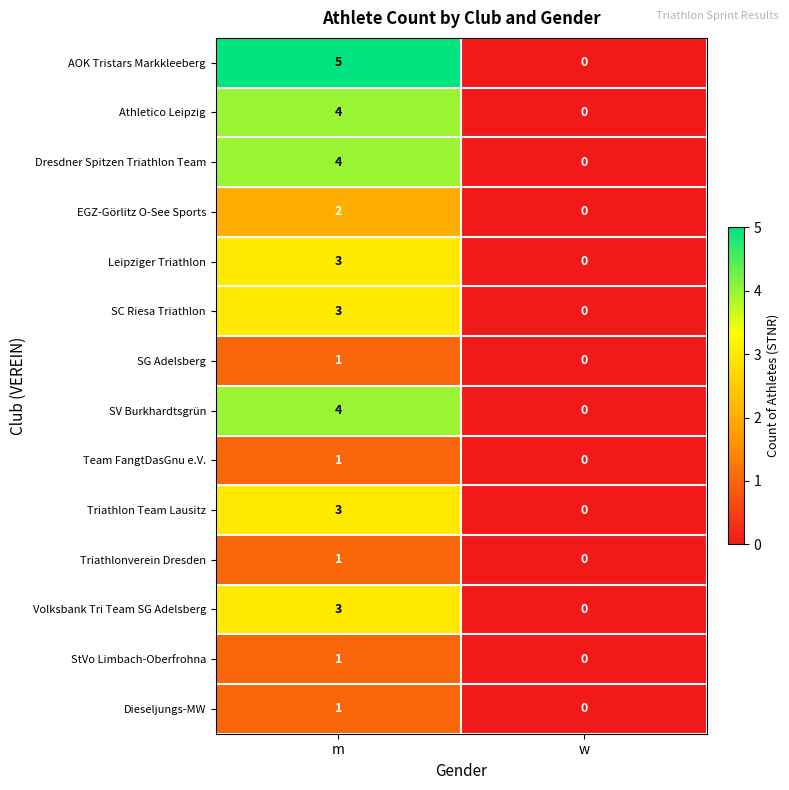

How many data points does each series have?

2